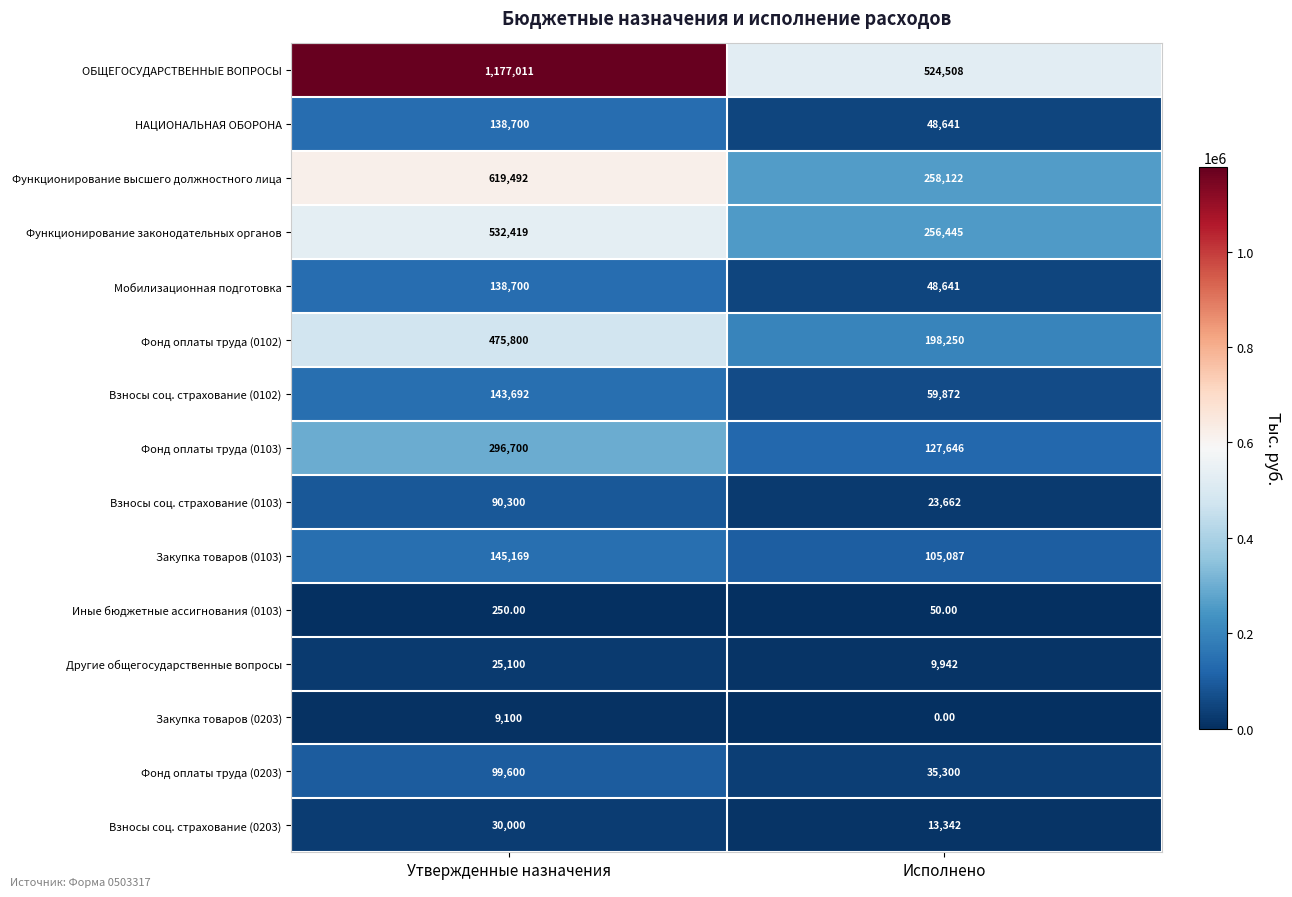

Which series has the widest spread of values?

ОБЩЕГОСУДАРСТВЕННЫЕ ВОПРОСЫ